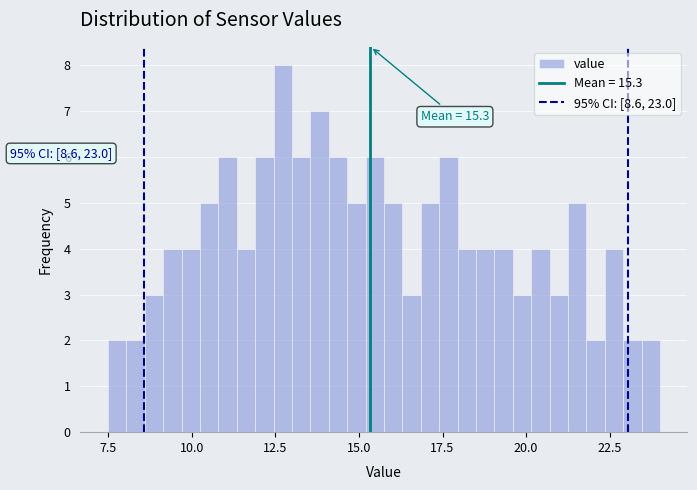

Read against the x-axis, roughly where is the centre of the tallest bar?

12.5